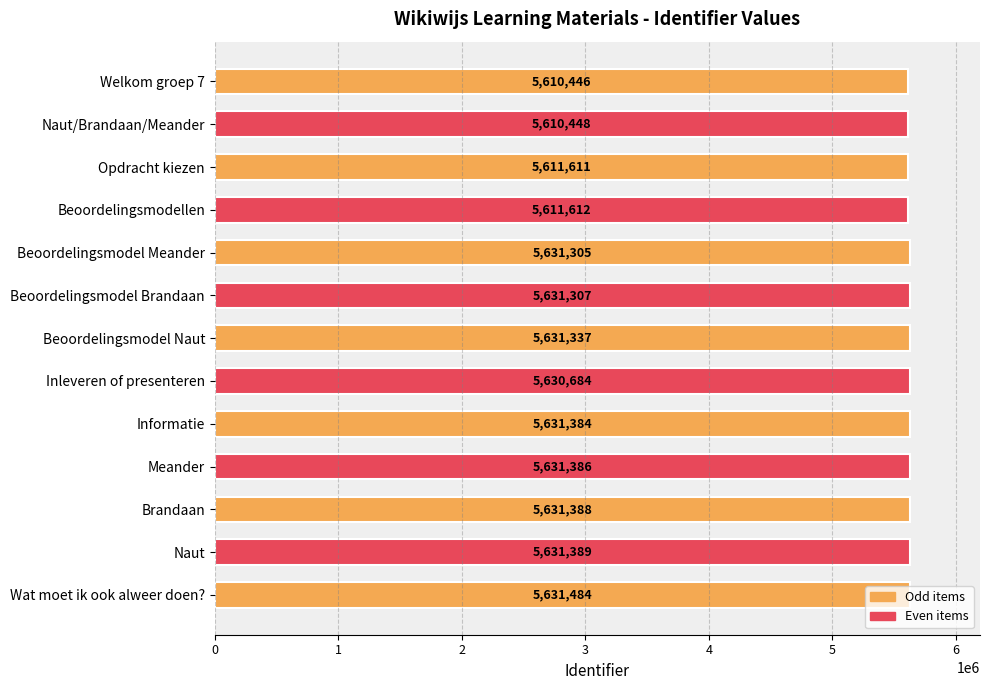

Is it true that the value at Naut/Brandaan/Meander is 9944606?

False